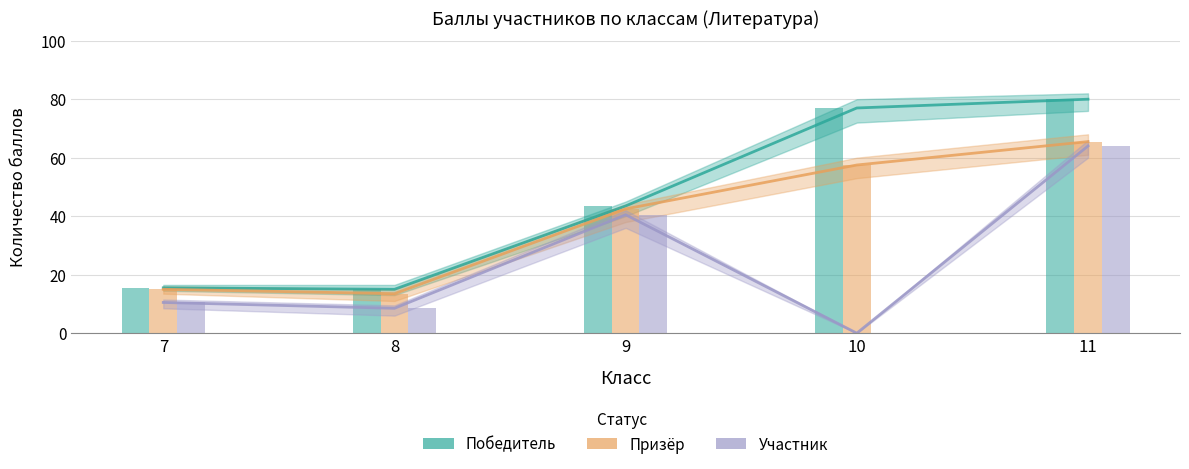

What is the sum of all Участник values?

123.5